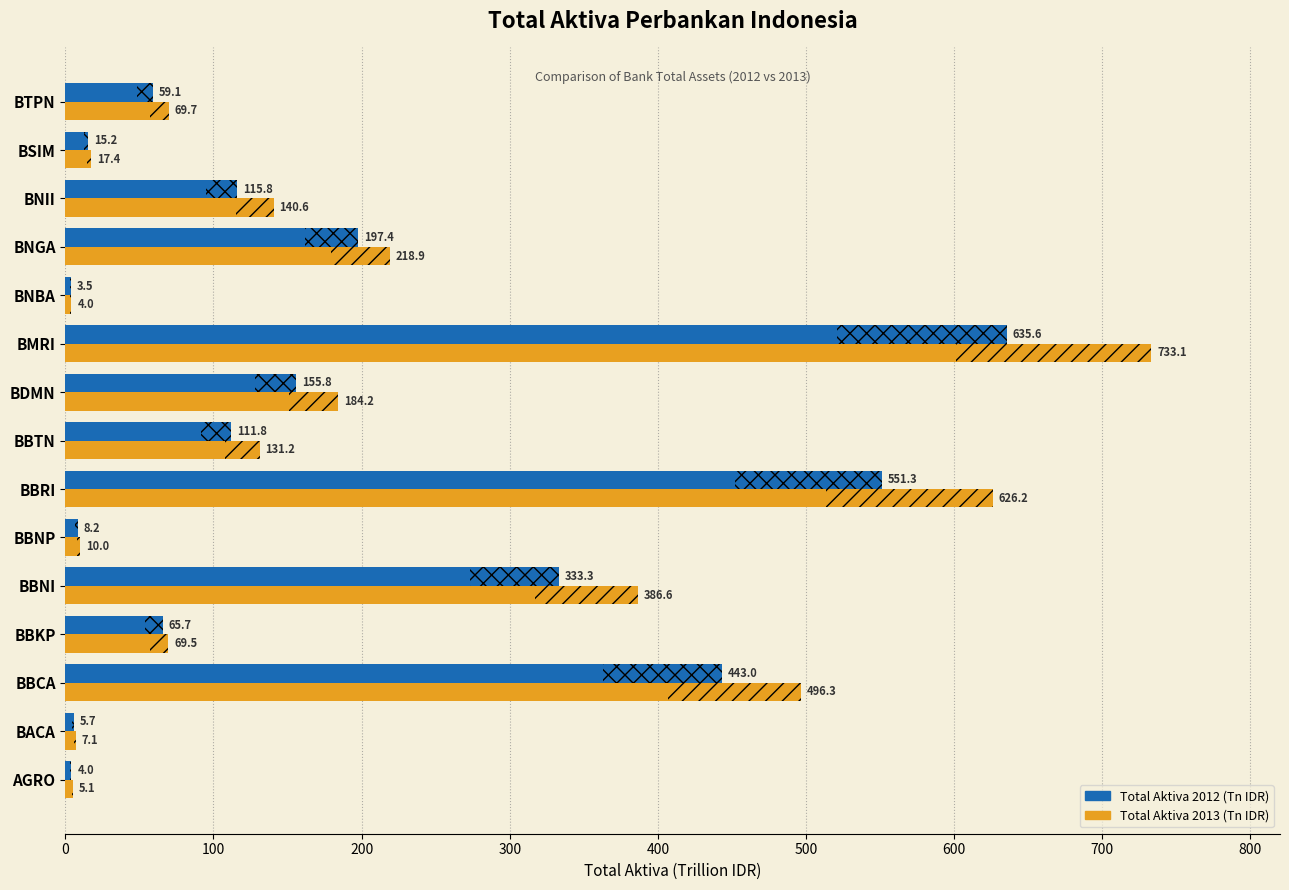

What is the difference between the highest and lowest values at BTPN?

10.6